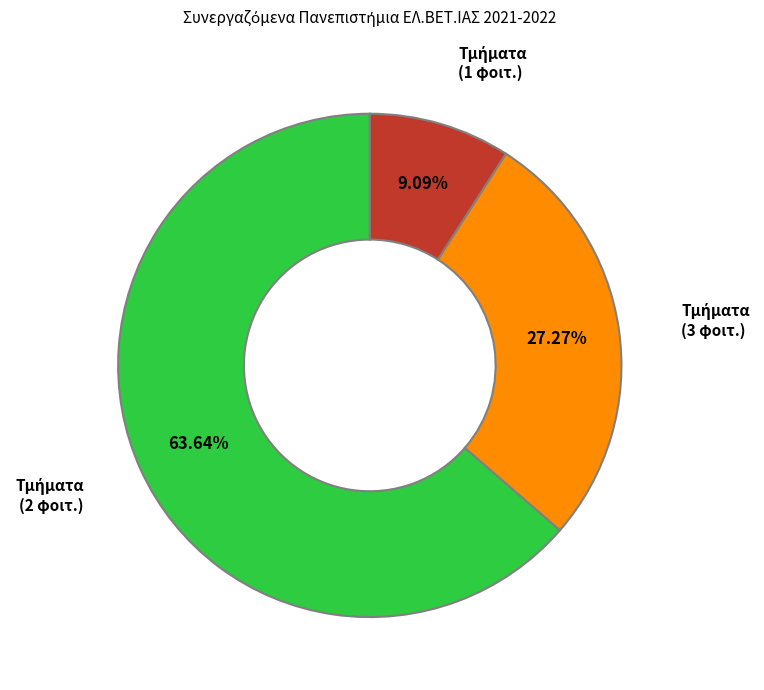

How many slices are in this pie chart?

3